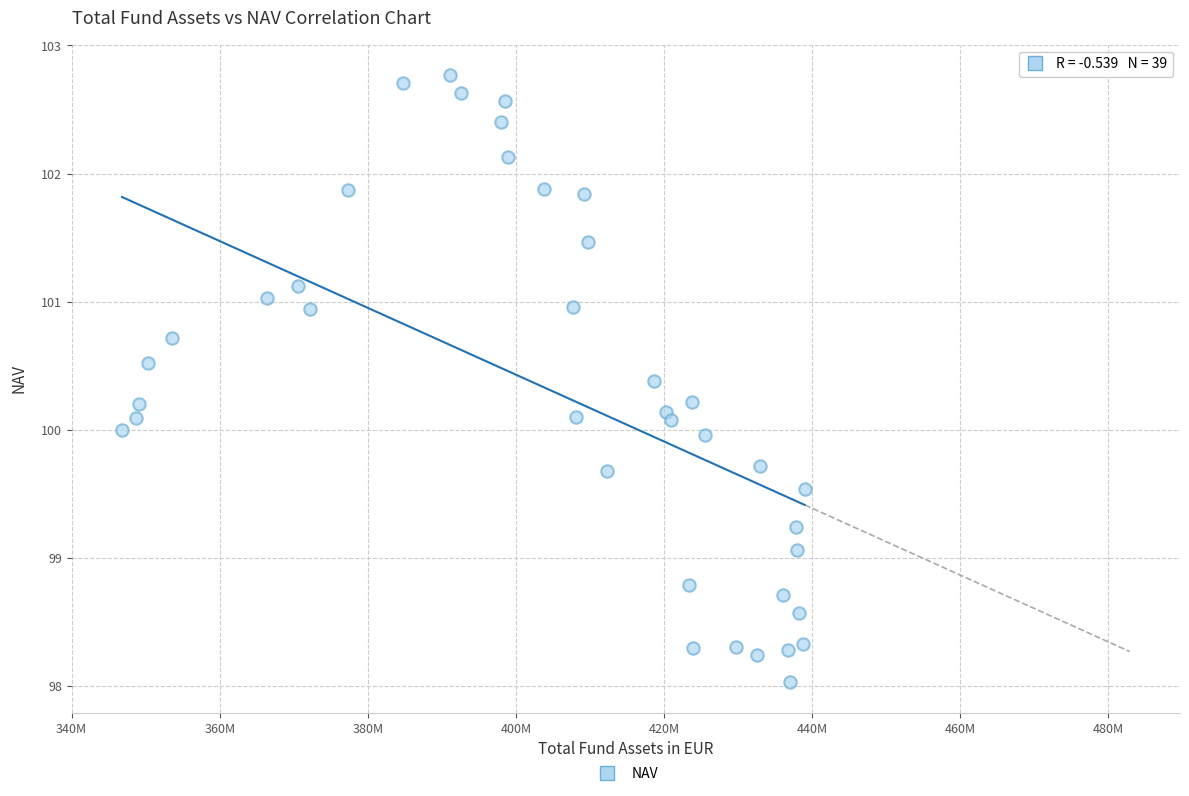

What is the range of Y values (max minus min)?

4.7